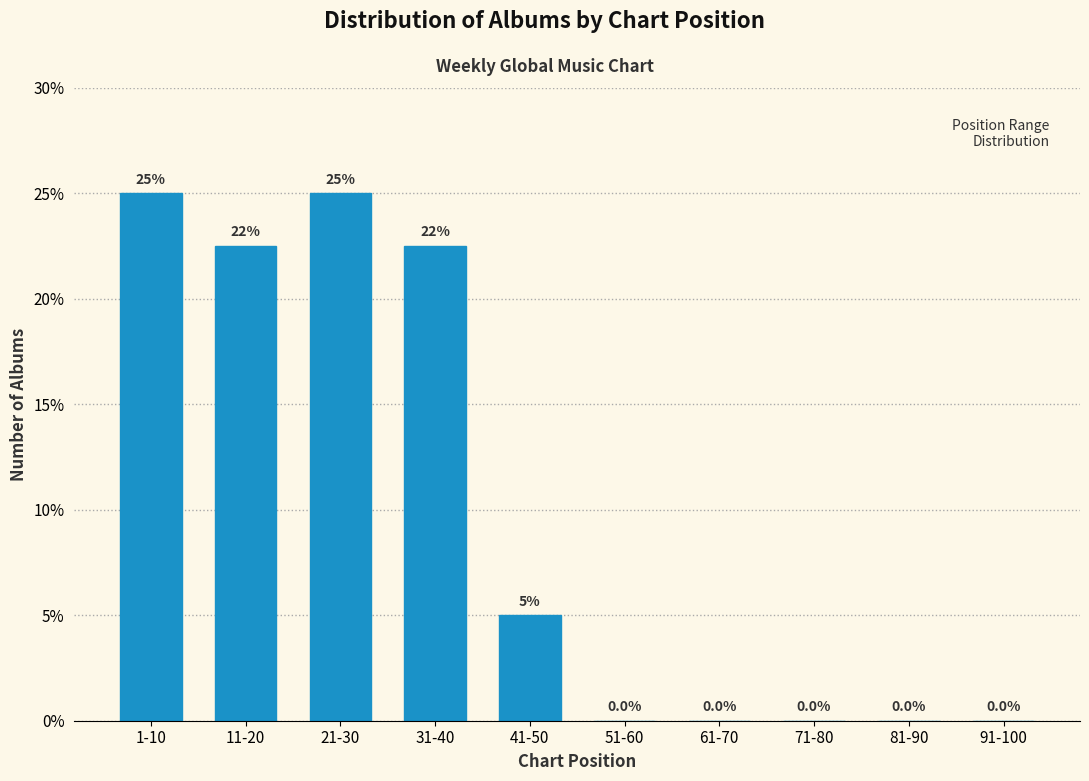

Reading left to right, what are all the values shown in this chart?

1-10=25.0	11-20=22.5	21-30=25.0	31-40=22.5	41-50=5.0	51-60=0.0	61-70=0.0	71-80=0.0	81-90=0.0	91-100=0.0